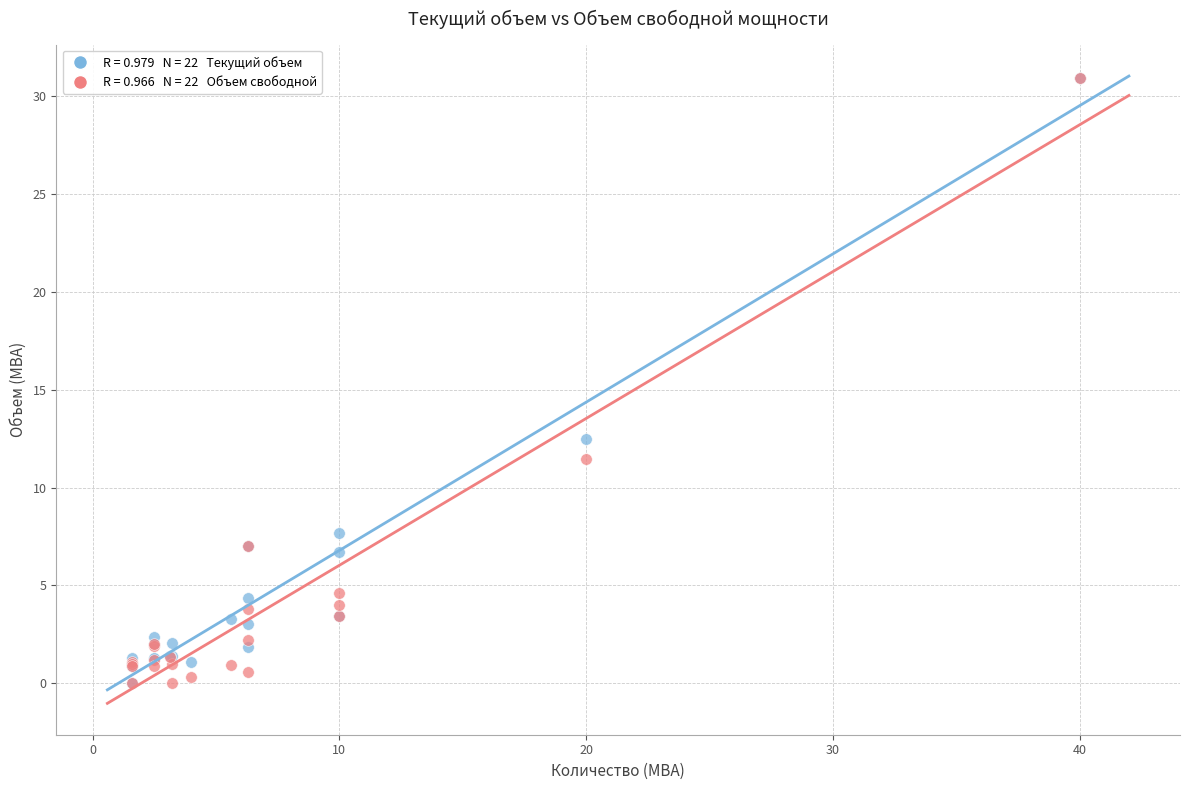

Across all series, what Y value is closest to 15?

12.5